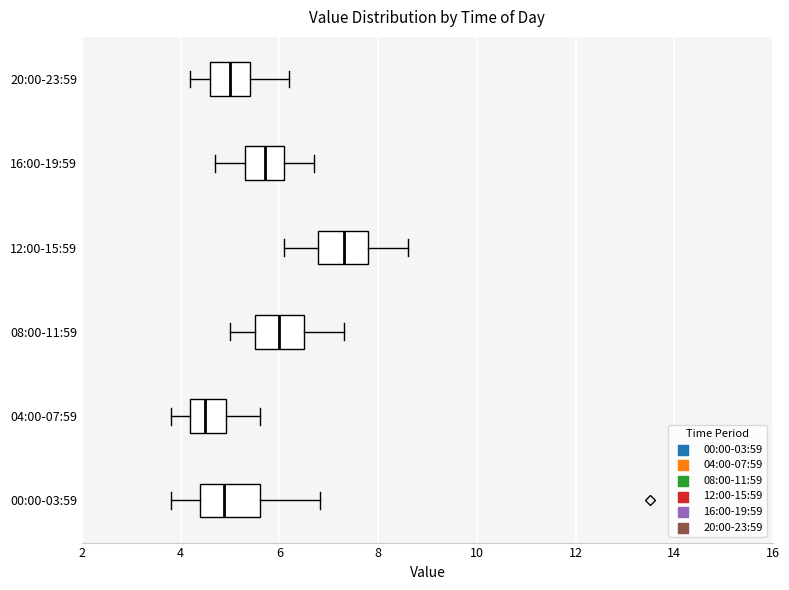

Reading bottom to top, read every box against the x-axis: the position of its median line, the range the box covers, and the ends of its whiskers. The values are not printed on the chart, so give them approximately, as read against the axis.

00:00-03:59: median 4.8, box 4.4 to 5.6, whiskers 3.8 to 6.8
04:00-07:59: median 4.6, box 4.2 to 5.0, whiskers 3.8 to 5.6
08:00-11:59: median 6.0, box 5.6 to 6.6, whiskers 5.0 to 7.4
12:00-15:59: median 7.4, box 6.8 to 7.8, whiskers 6.2 to 8.6
16:00-19:59: median 5.8, box 5.4 to 6.2, whiskers 4.8 to 6.8
20:00-23:59: median 5.0, box 4.6 to 5.4, whiskers 4.2 to 6.2